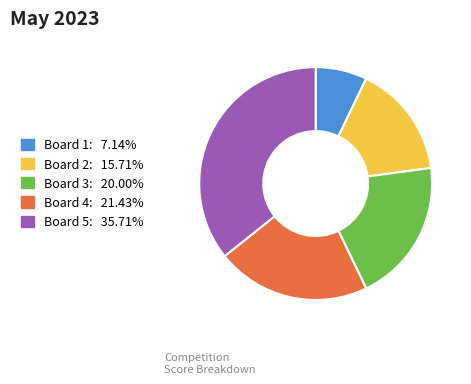

Do Board 3 and Board 2 together represent more than half of the pie?

No